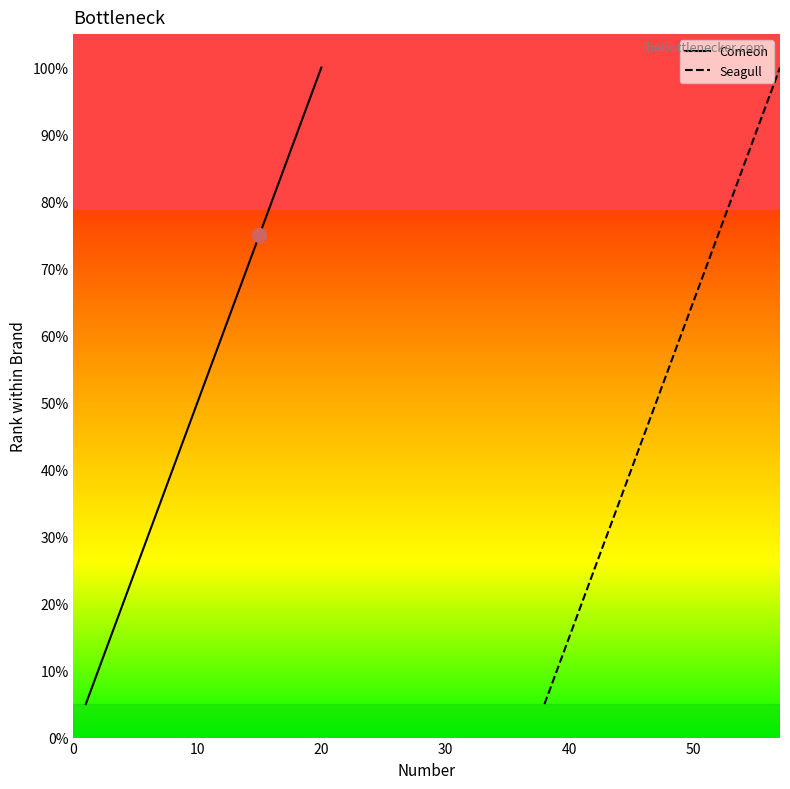

Does the chart display data point markers on the line(s)?

No